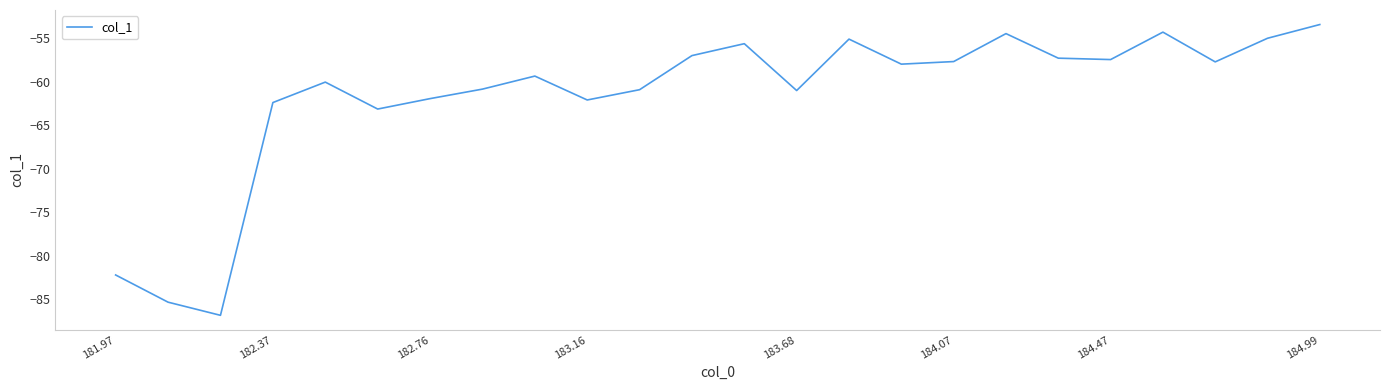

What is the difference between the maximum and minimum values?

33.5